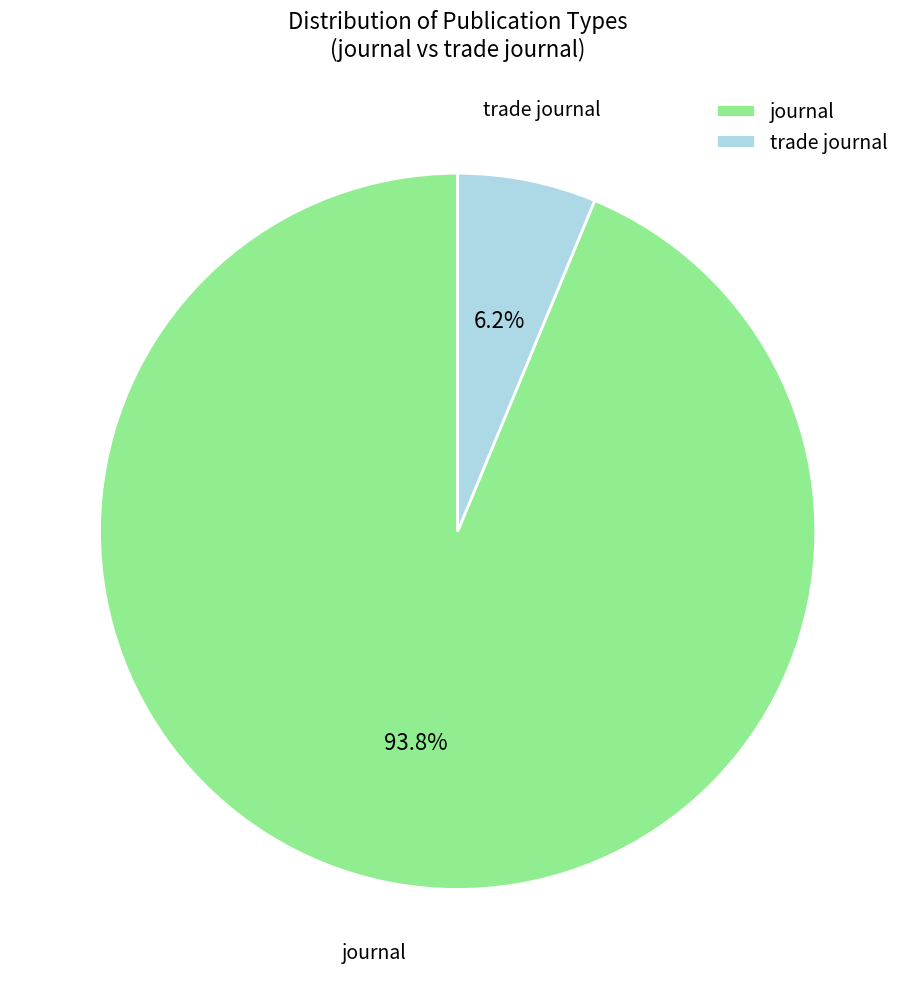

How many segments does this pie chart have?

2